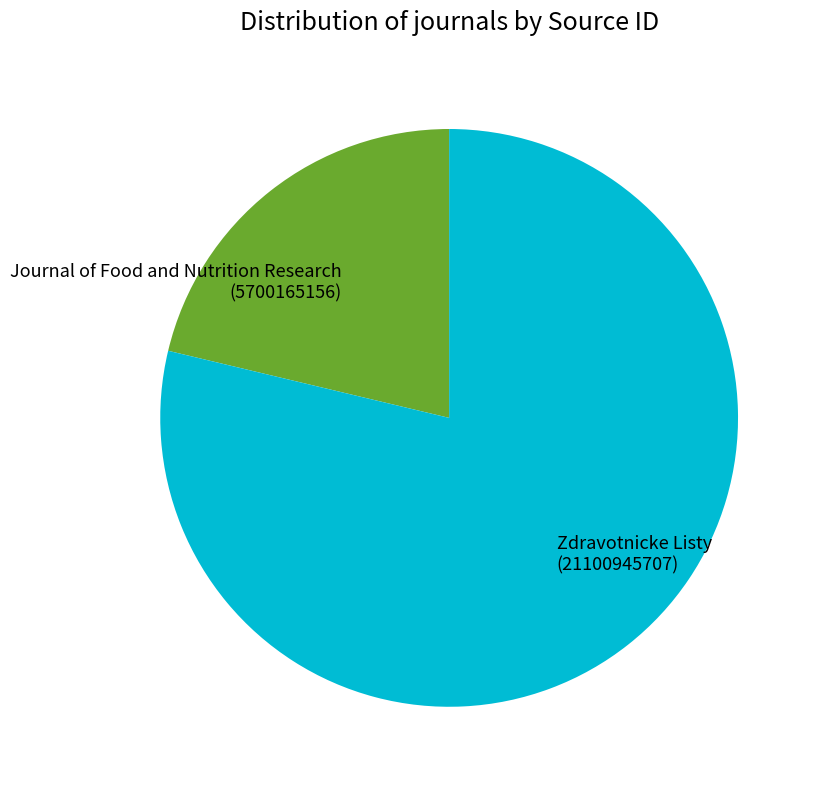

How many segments does this pie chart have?

2